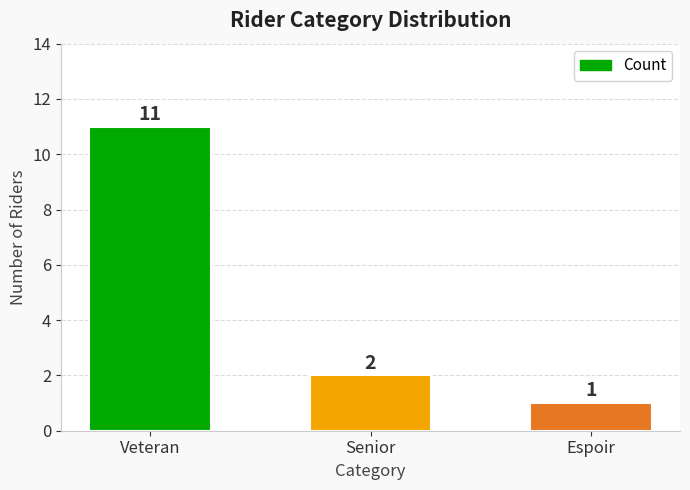

Approximately how many times larger is the value at Senior compared to Veteran?

0.2